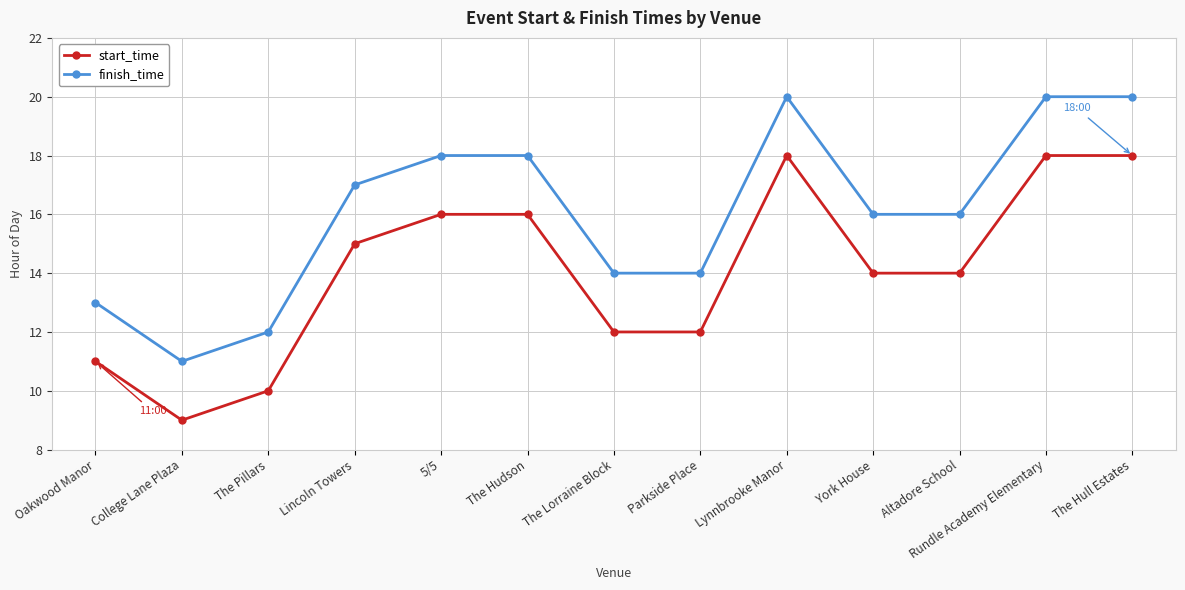

Is the value of start_time at Oakwood Manor greater than the value of finish_time at Oakwood Manor?

No